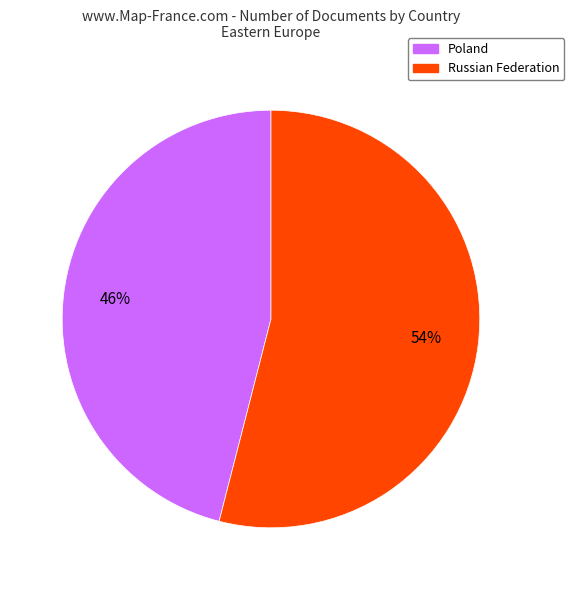

Rank the categories by value from highest to lowest.

Russian Federation, Poland